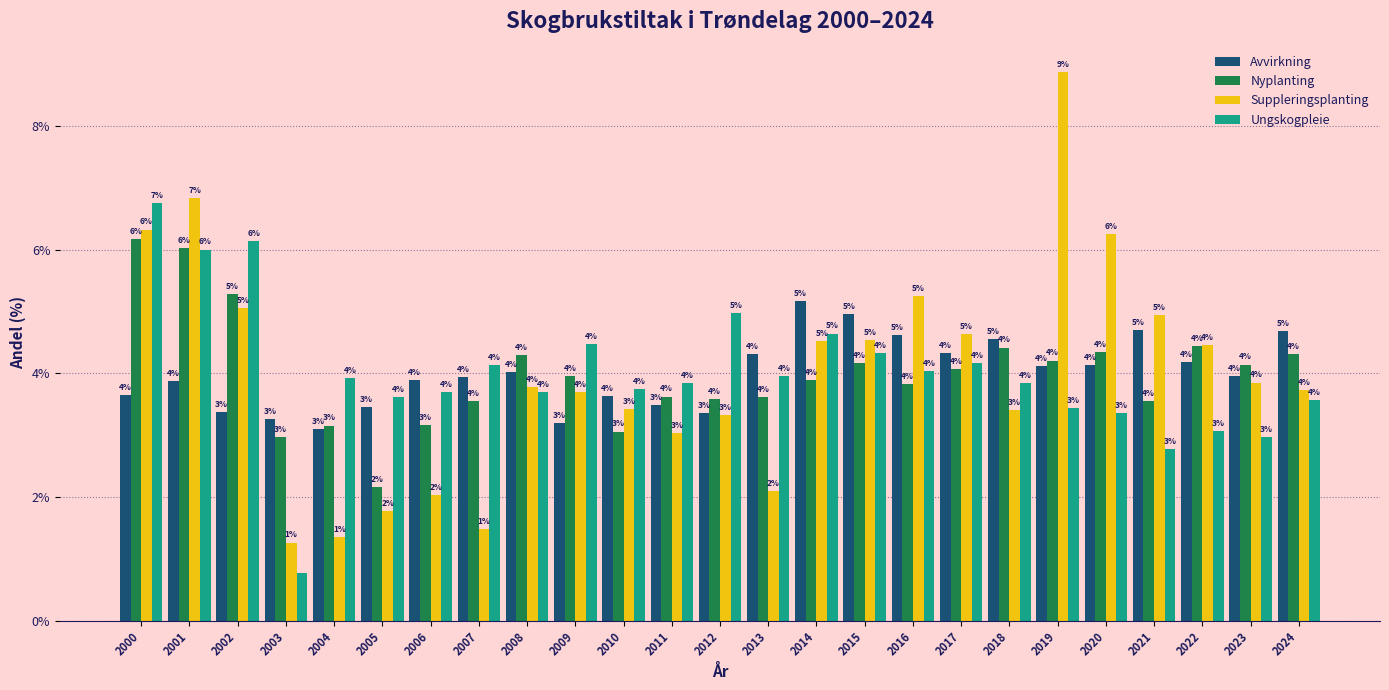

What is the difference between the highest and lowest values at 2001?

3.0